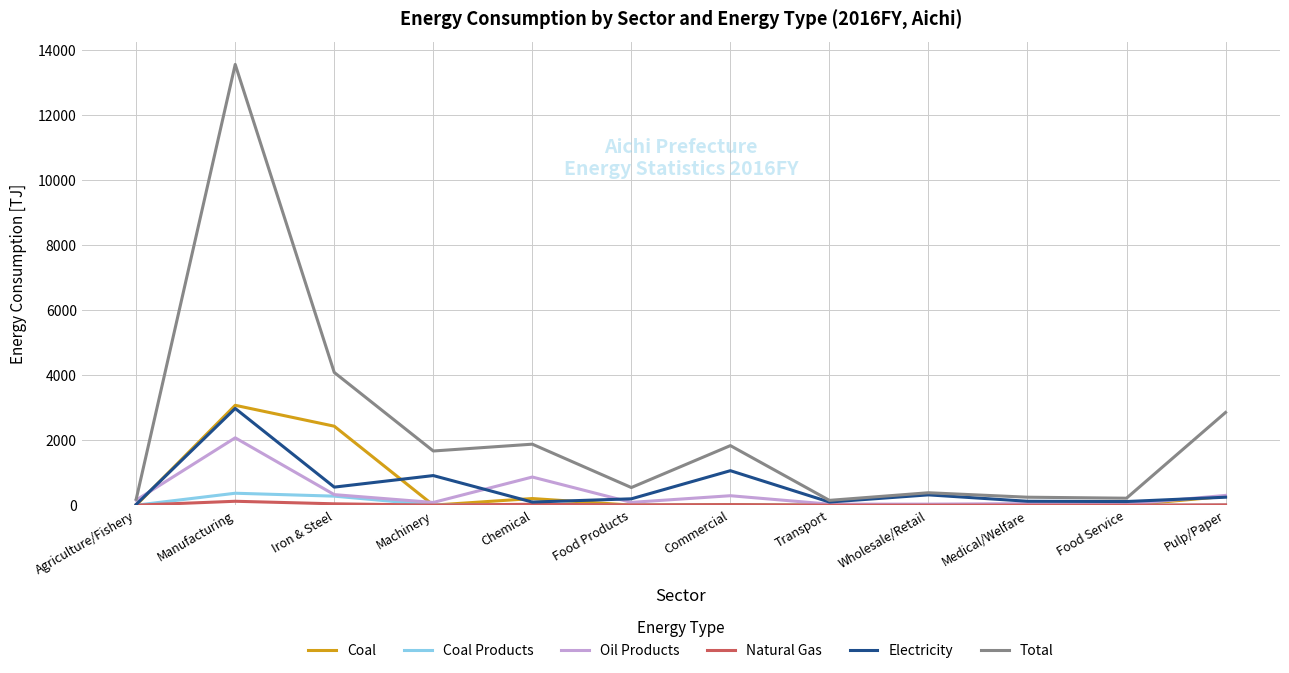

Which series has the largest total across all categories?

Total